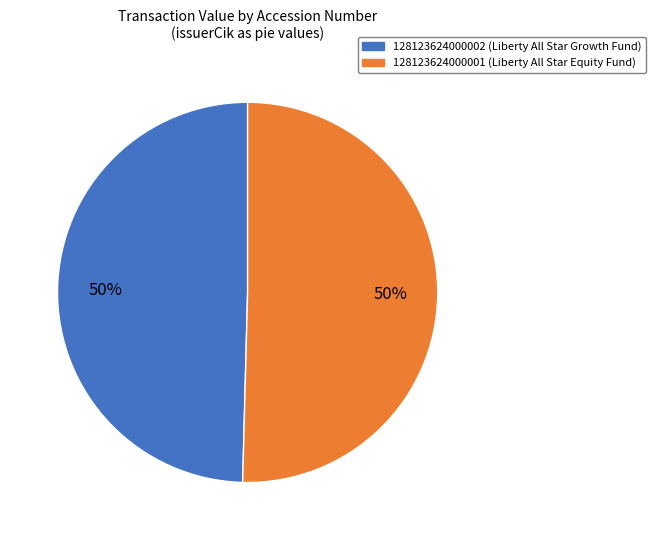

Is it true that 128123624000001 is 58% of the pie?

False